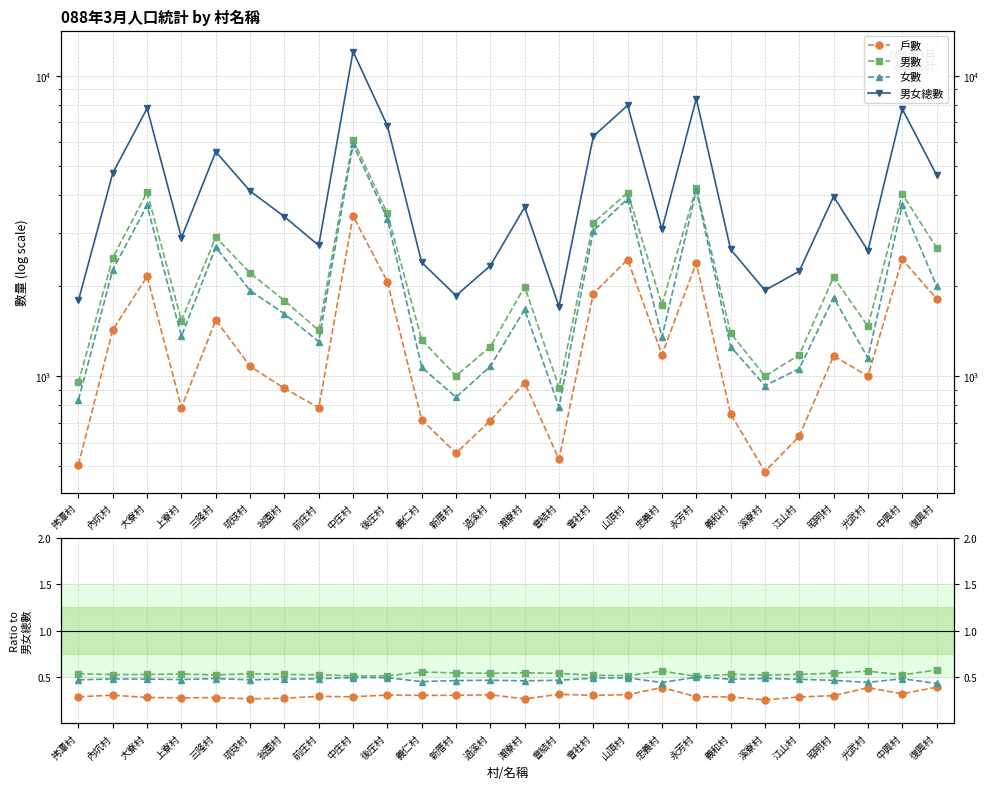

Is it true that 男女總數 equals 1025.8 at 義和村?

False